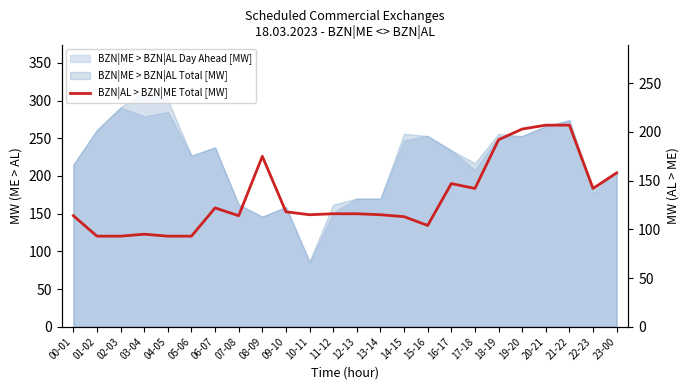

What is the sum of all values?

3187